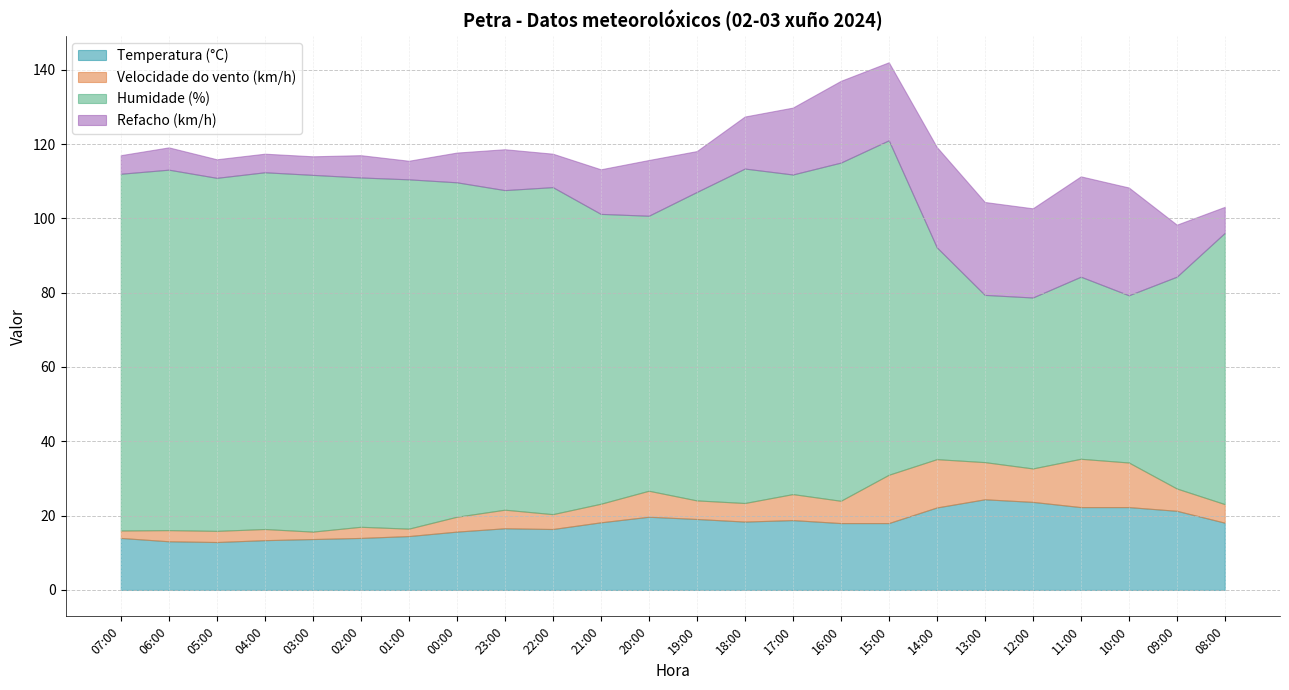

Which category has the lowest value across all series?

07:00